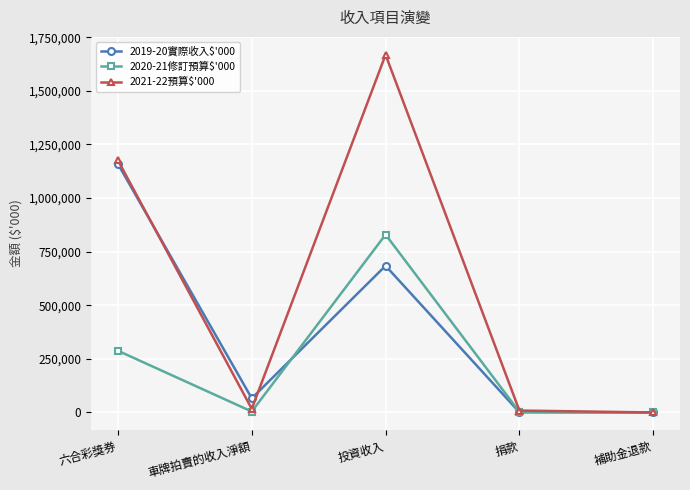

What is the greatest value displayed?

1668000